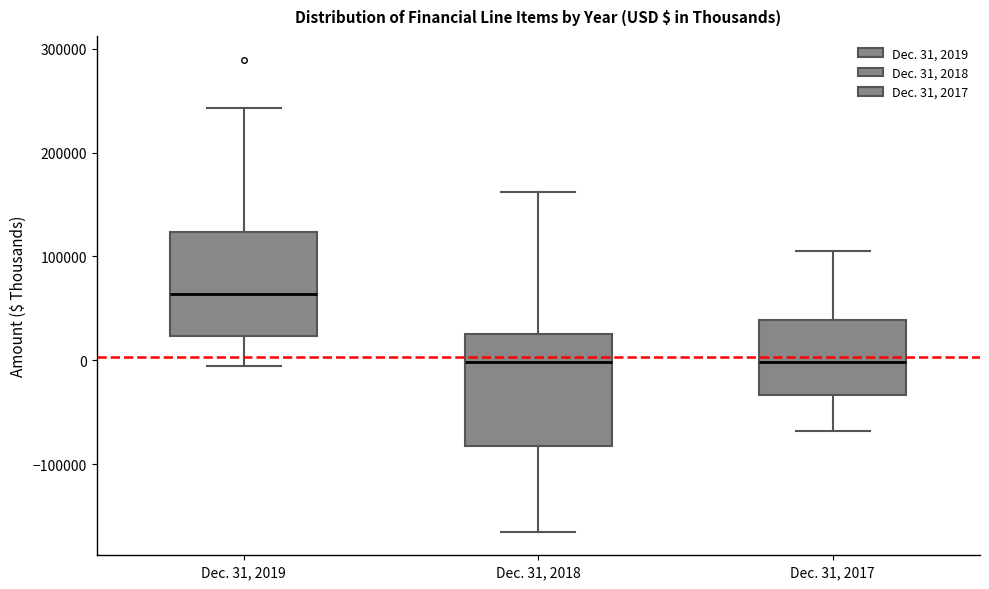

Where is the lower edge of the box for Dec. 31, 2017 on the y-axis? The values are not printed on the chart, so give them approximately, as read against the axis.

-30000